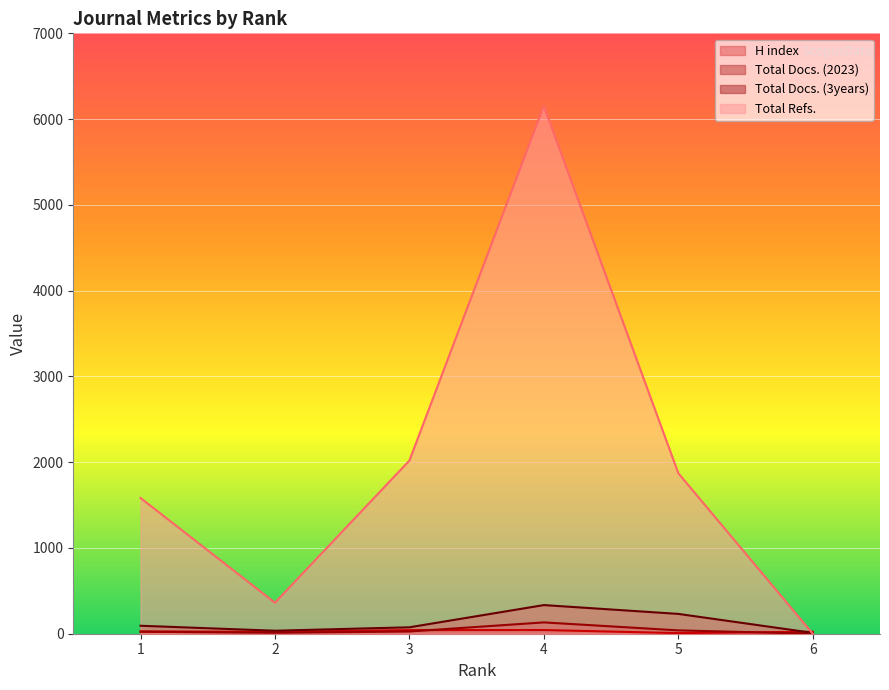

At which label does Total Docs. (2023) first exceed 26?

4